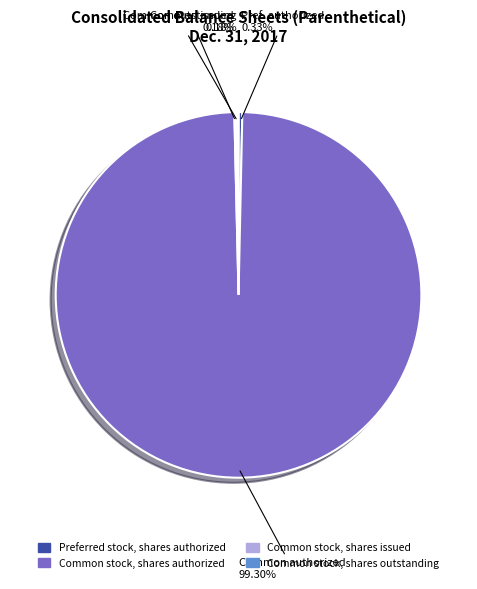

To the nearest percent, what percentage of the pie is Common stock, shares authorized?

99%